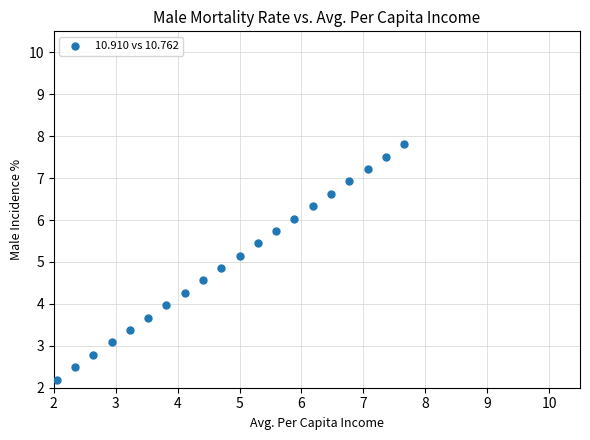

What is the range of Y values (max minus min)?

5.6